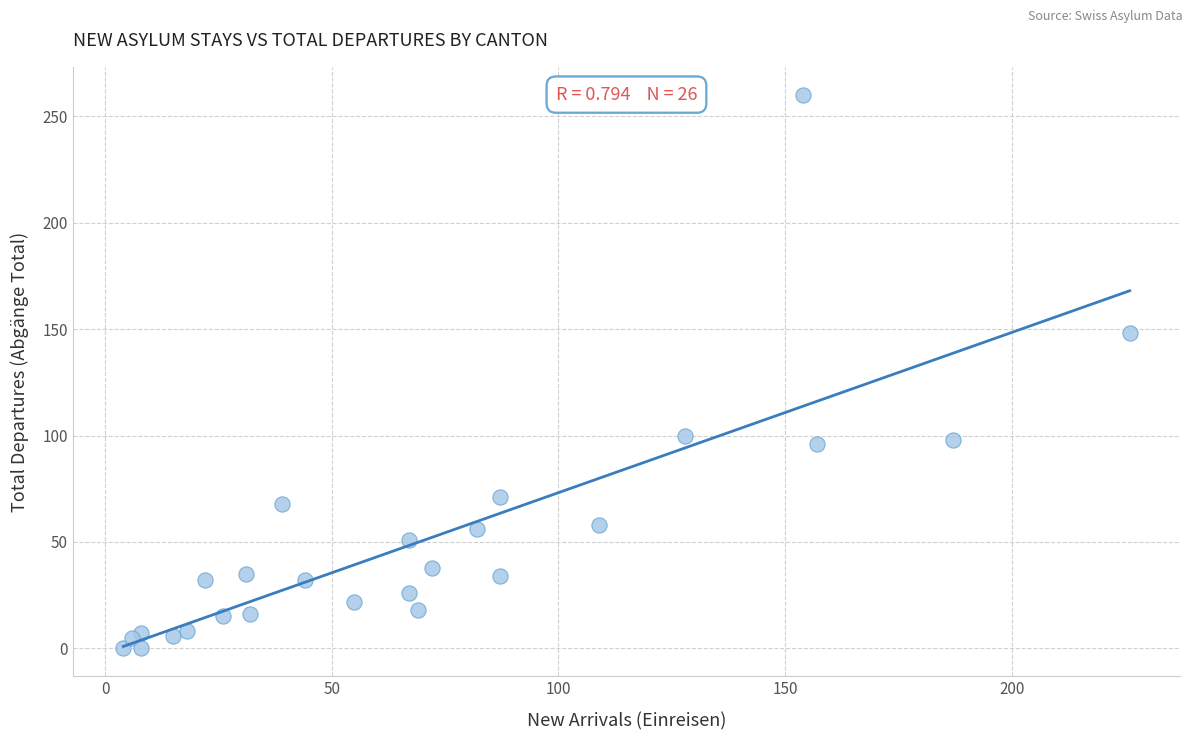

What Y value in the scatter plot is closest to 130?

148